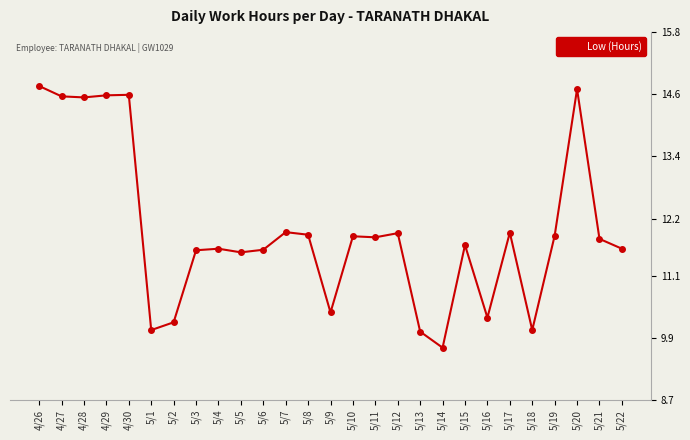

True or false: there are more than 1 points higher than both neighbors.

True